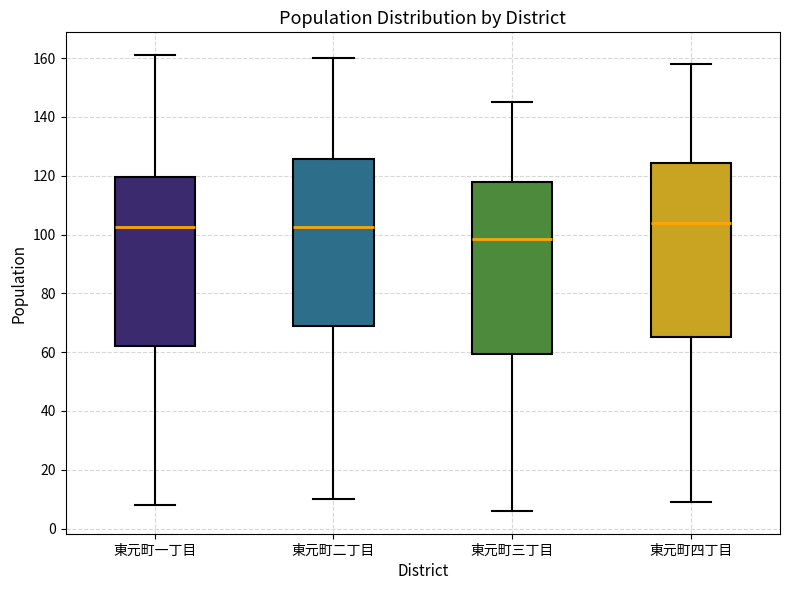

Which box's median line is the lowest?

東元町三丁目